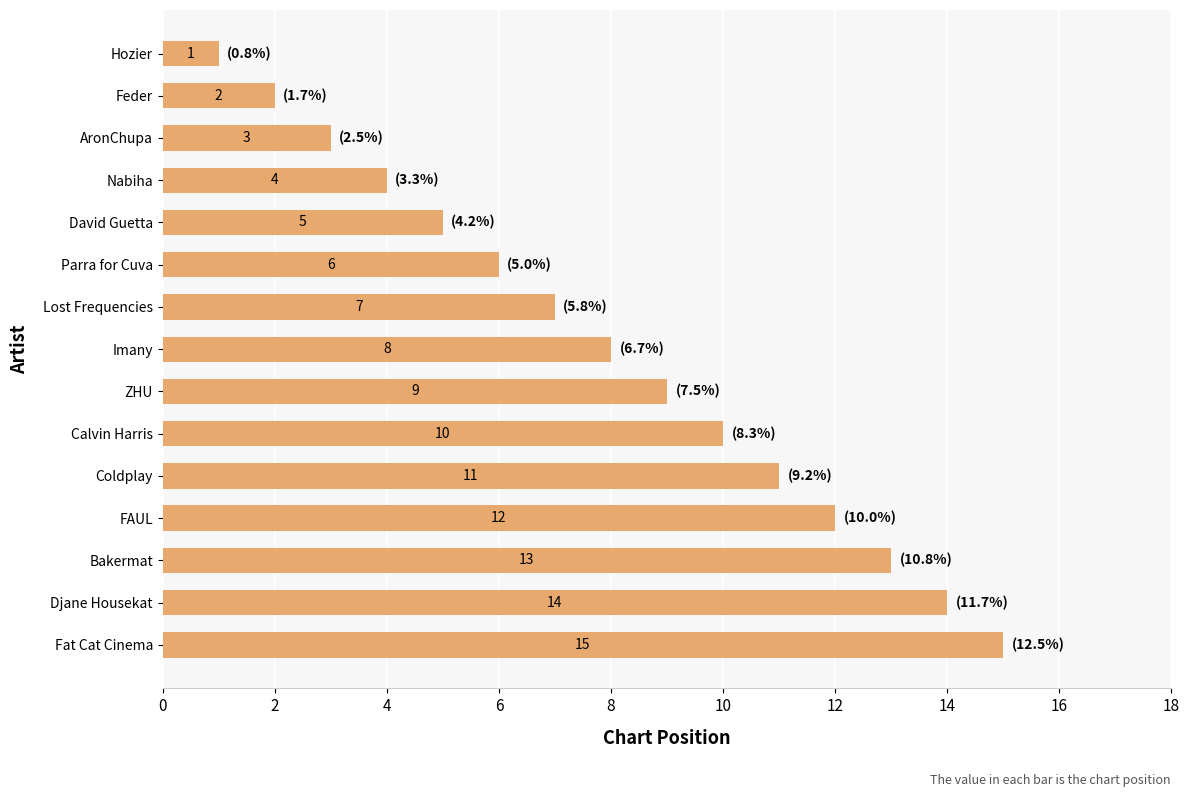

Where is the data nearest to the value 8?

Imany